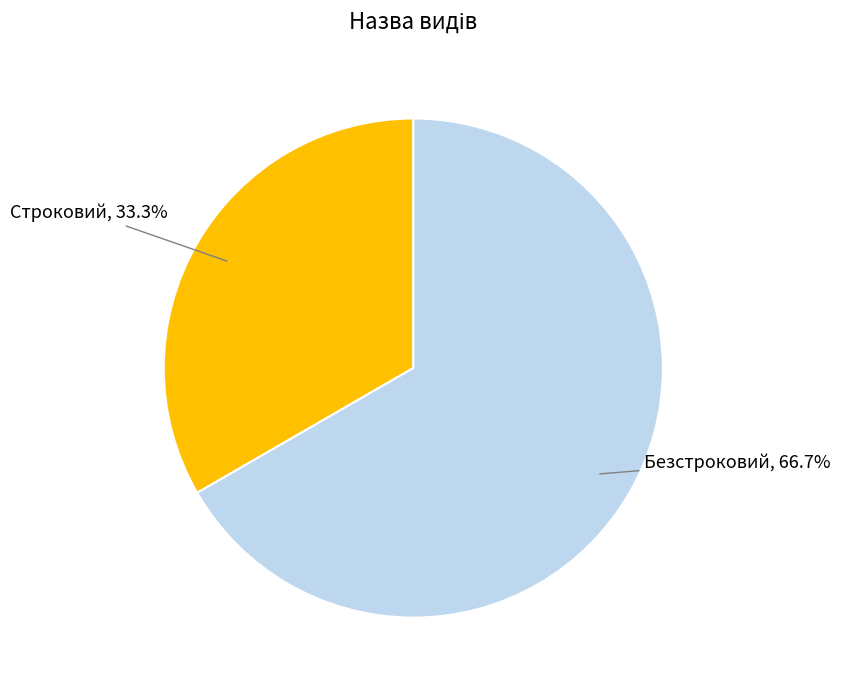

Is the sum of Безстроковий and Строковий greater than half?

Yes